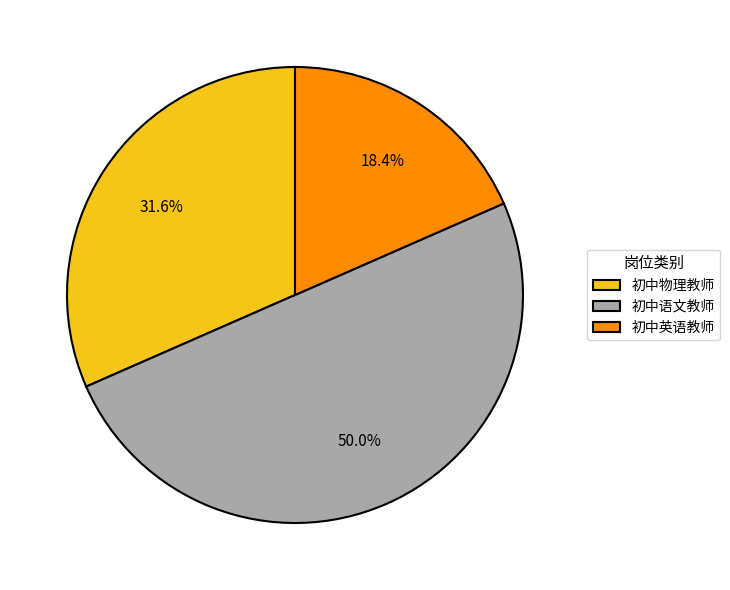

How many slices are in this pie chart?

3